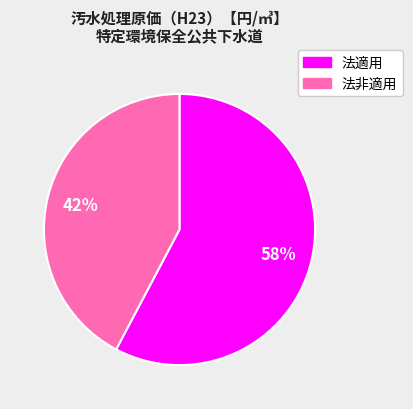

Is there any slice that represents more than half of the pie?

Yes